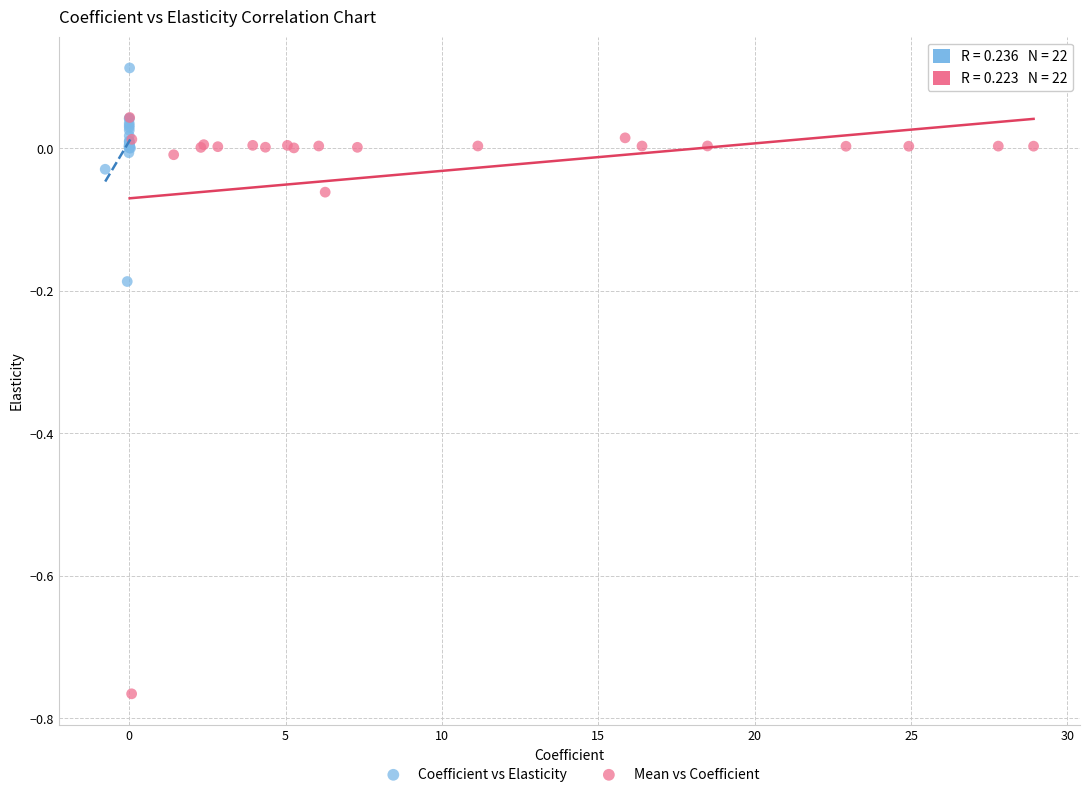

Which series reaches the maximum Y coordinate?

Coefficient vs Elasticity